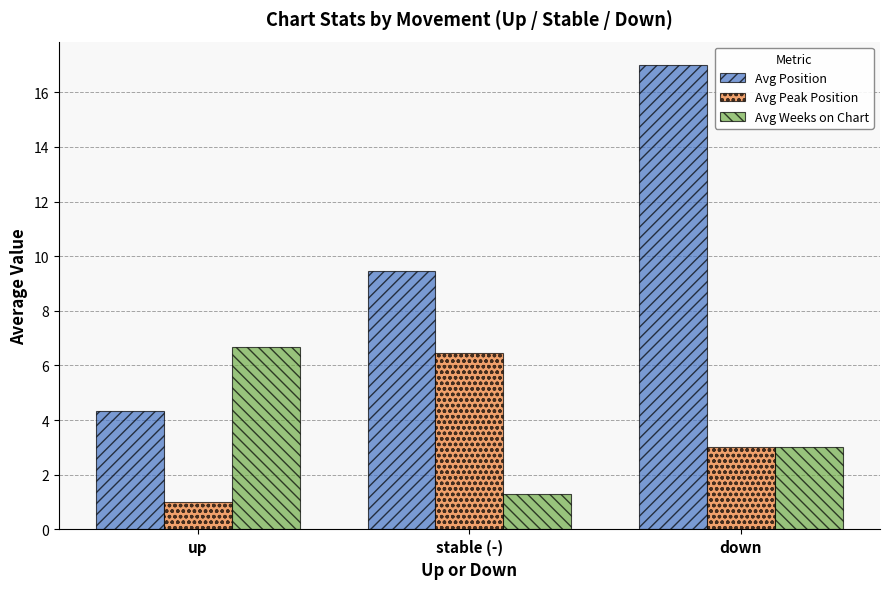

What is the greatest value displayed?

17.0